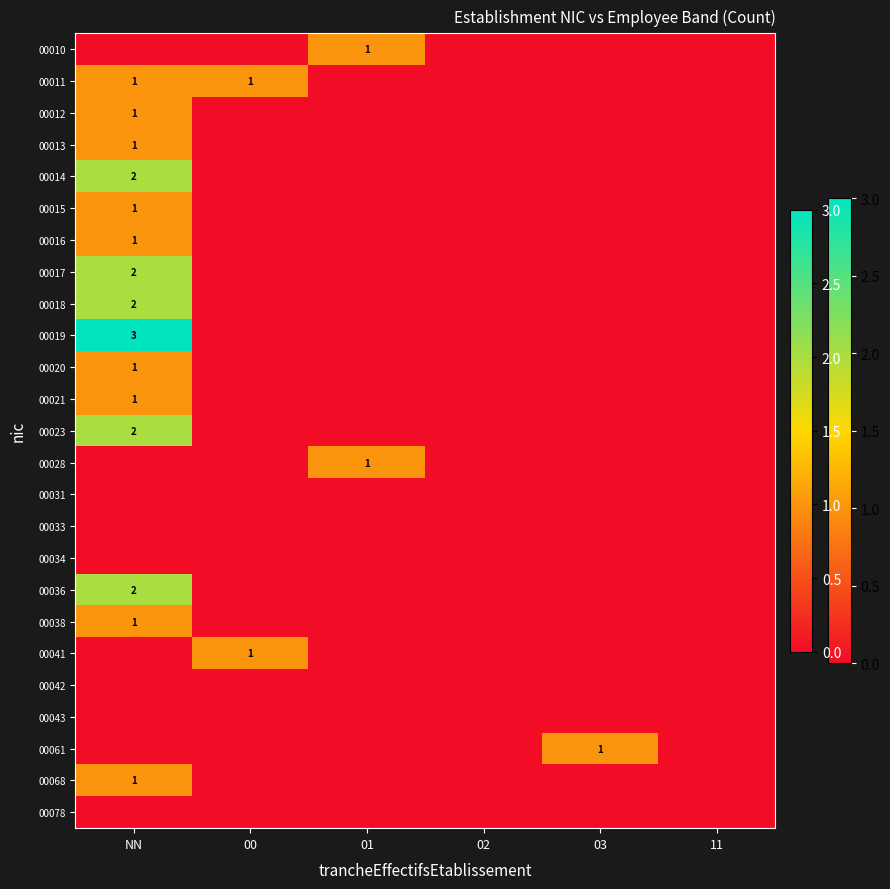

The 00011 series shows 1 at NN. True or false?

True